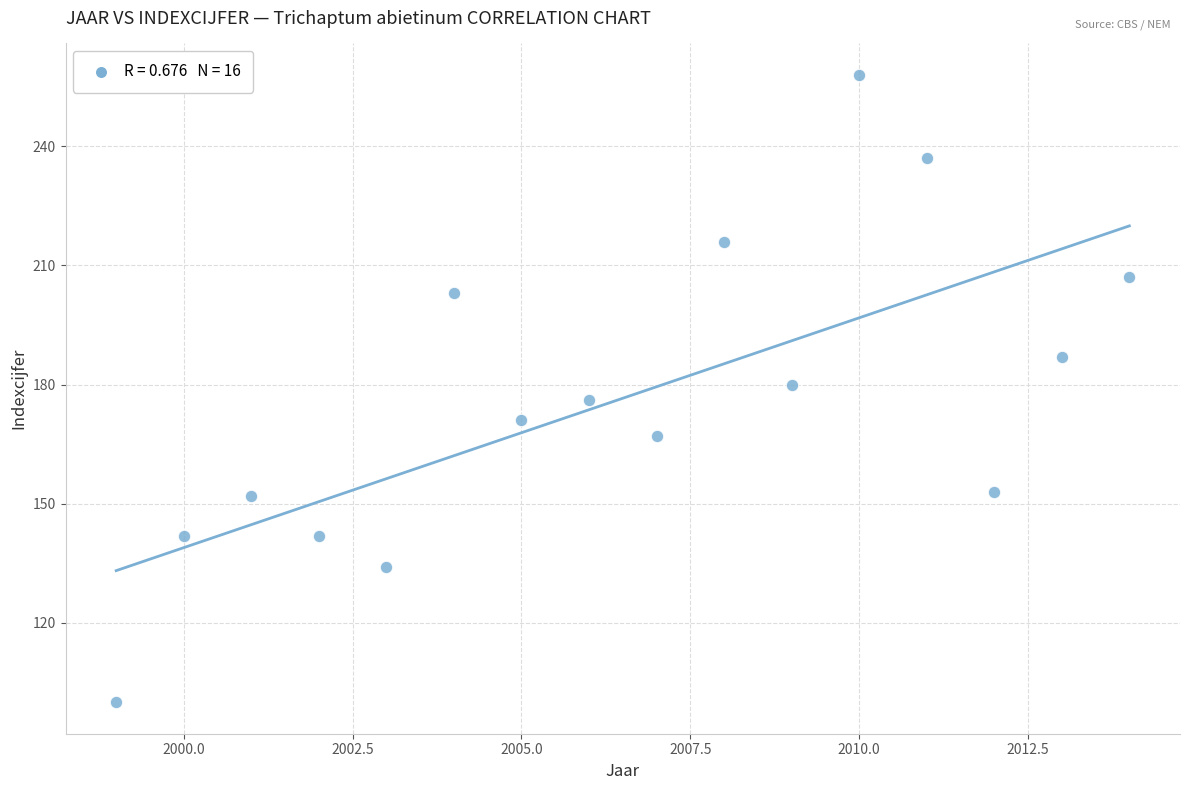

What is the range of X values (max minus min)?

15